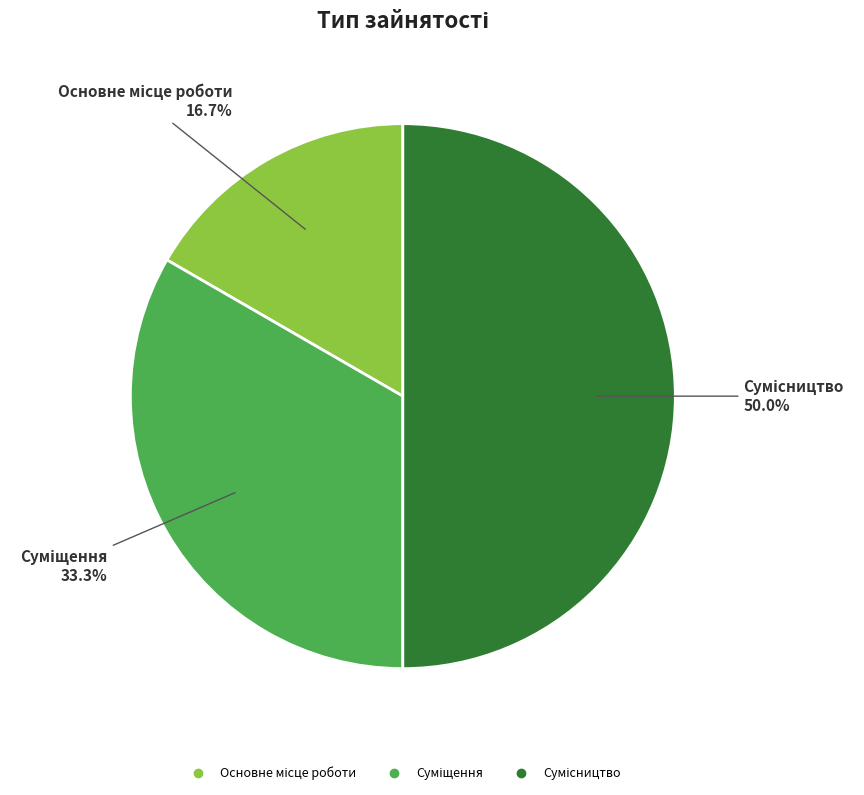

Is there a majority slice in this chart?

No